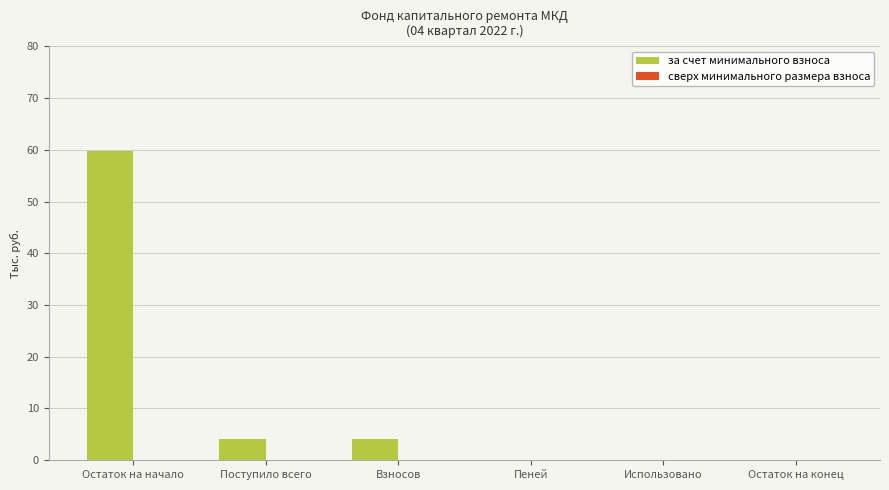

The value at Использовано is 0.0. True or false?

True